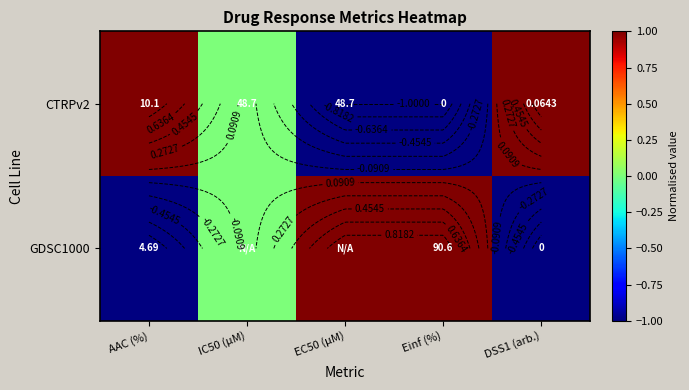

The value of CTRPv2 at EC50 (µM) is -2. True or false?

False